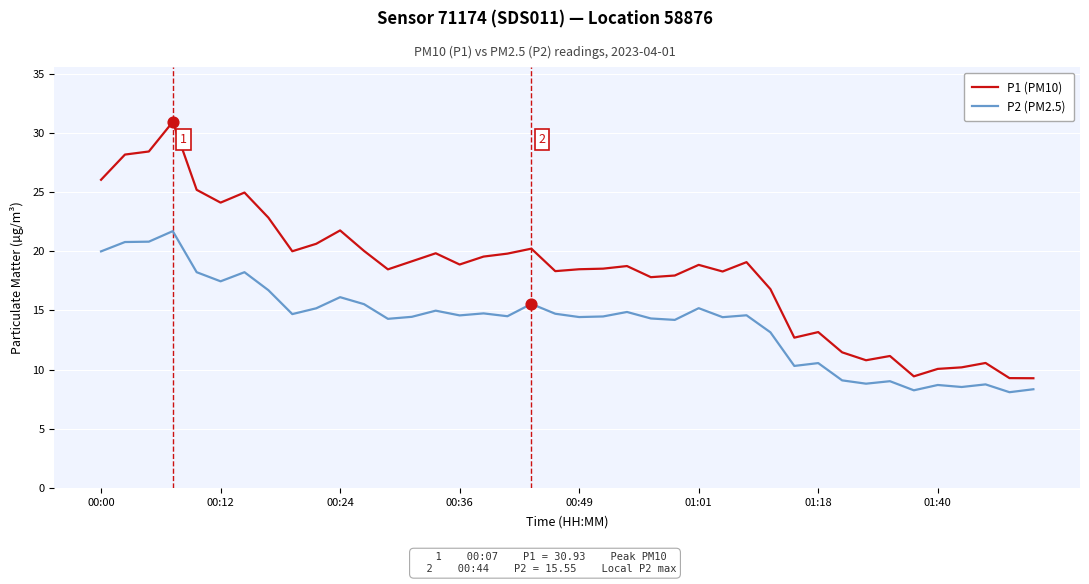

Which series has the largest total across all categories?

P1 (PM10)